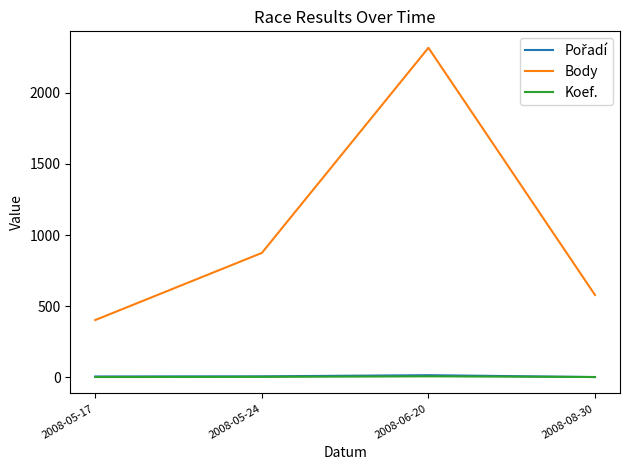

At which category is the sum across all series the highest?

2008-06-20